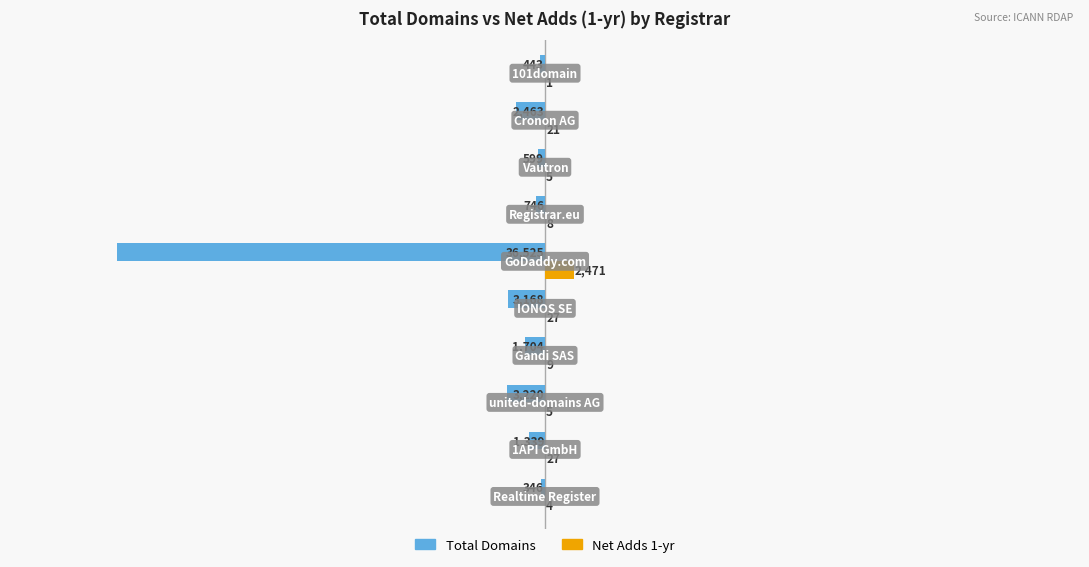

What is the sum of all Net Adds 1-yr values?

2578